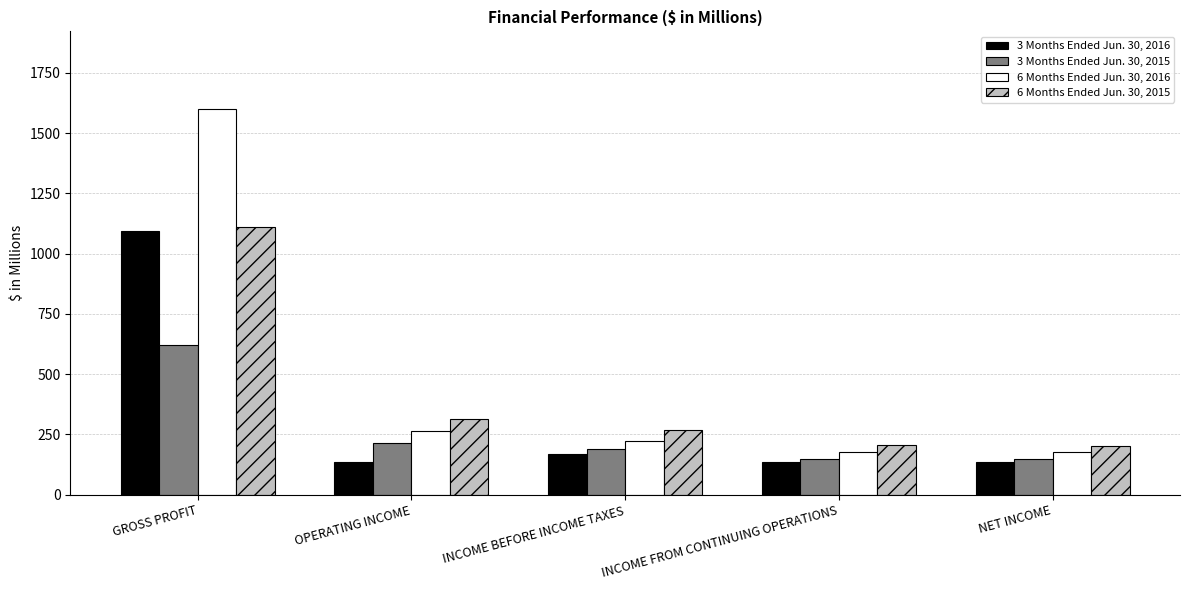

Which series has the largest range (max minus min)?

6 Months Ended Jun. 30, 2016